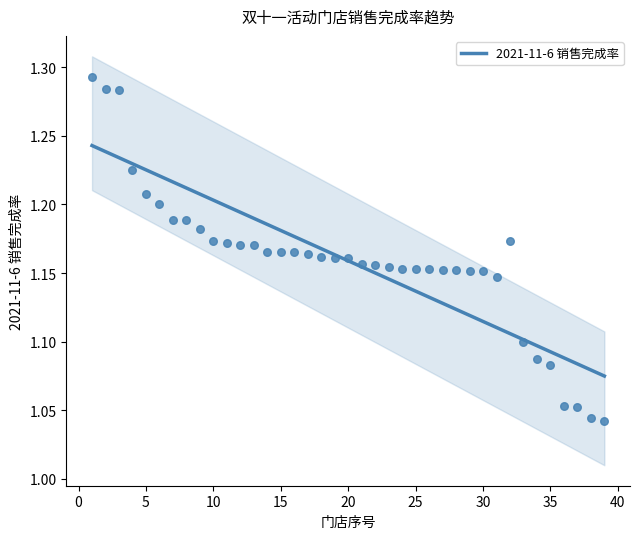

Between 21 and 2, which is larger?

2